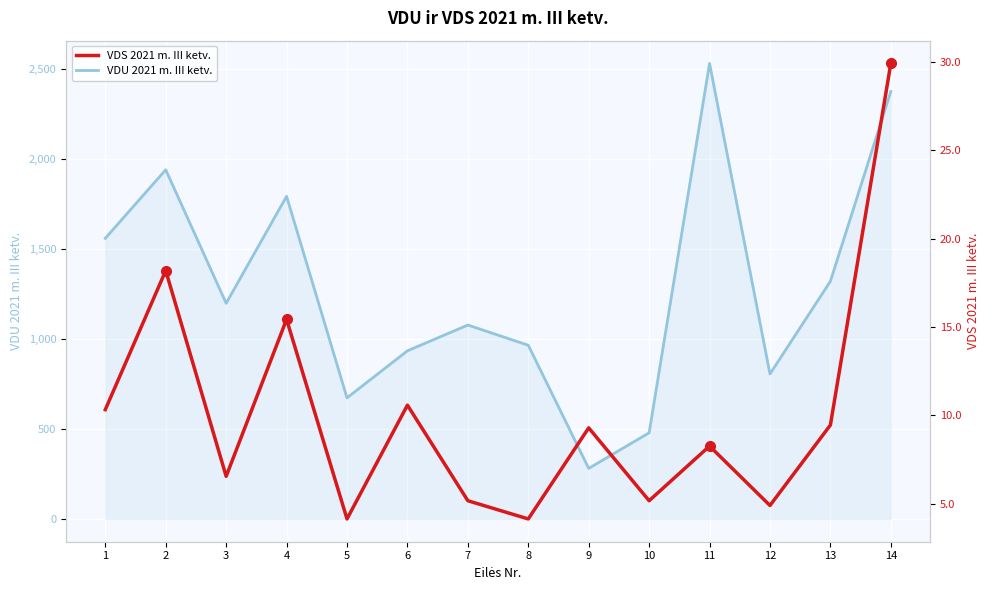

True or false: VDS 2021 m. III ketv. and VDU 2021 m. III ketv. intersect in this chart.

False